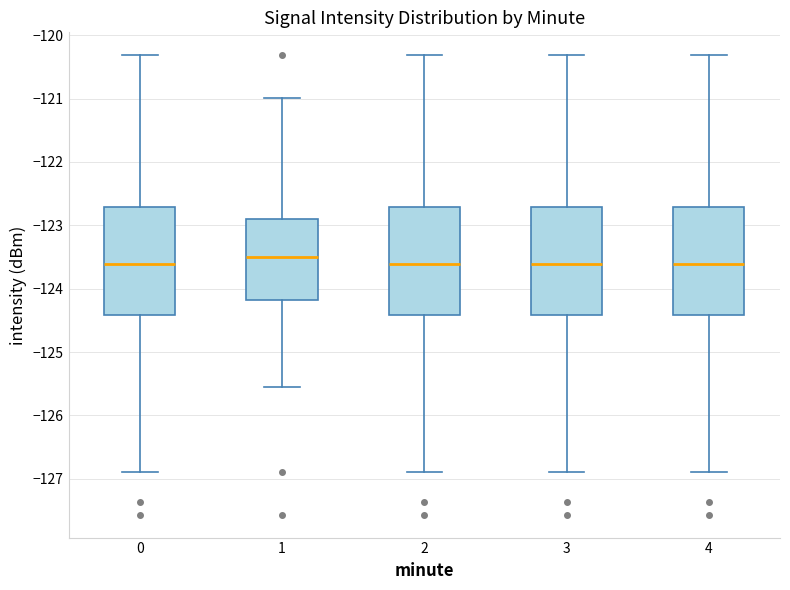

Which box's median line is the highest?

1